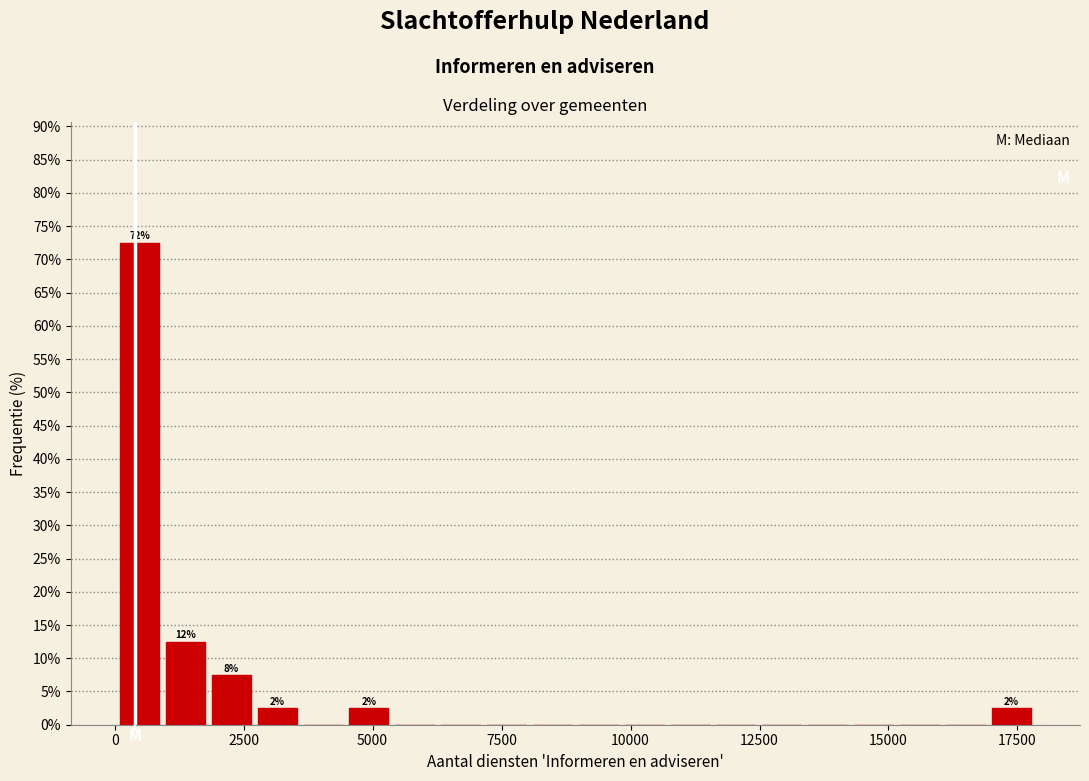

Read against the x-axis, roughly where is the centre of the tallest bar?

500